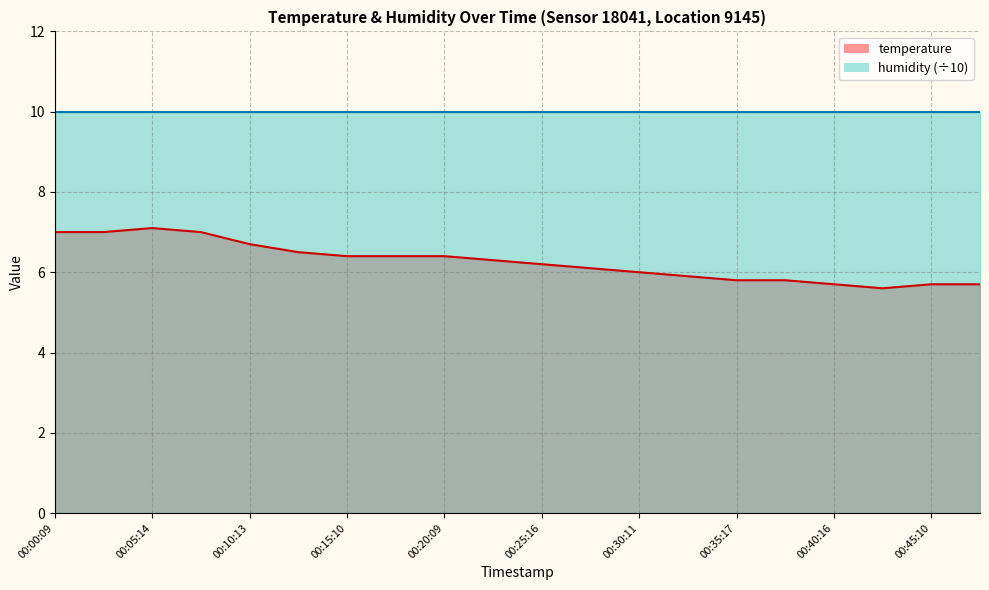

How many values exceed 6?

12